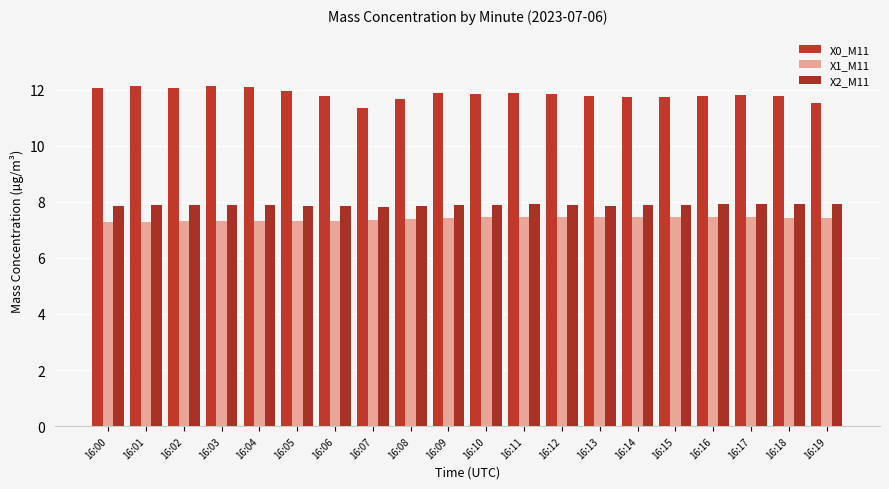

What is the difference between the highest and lowest values at 16:00?

4.8